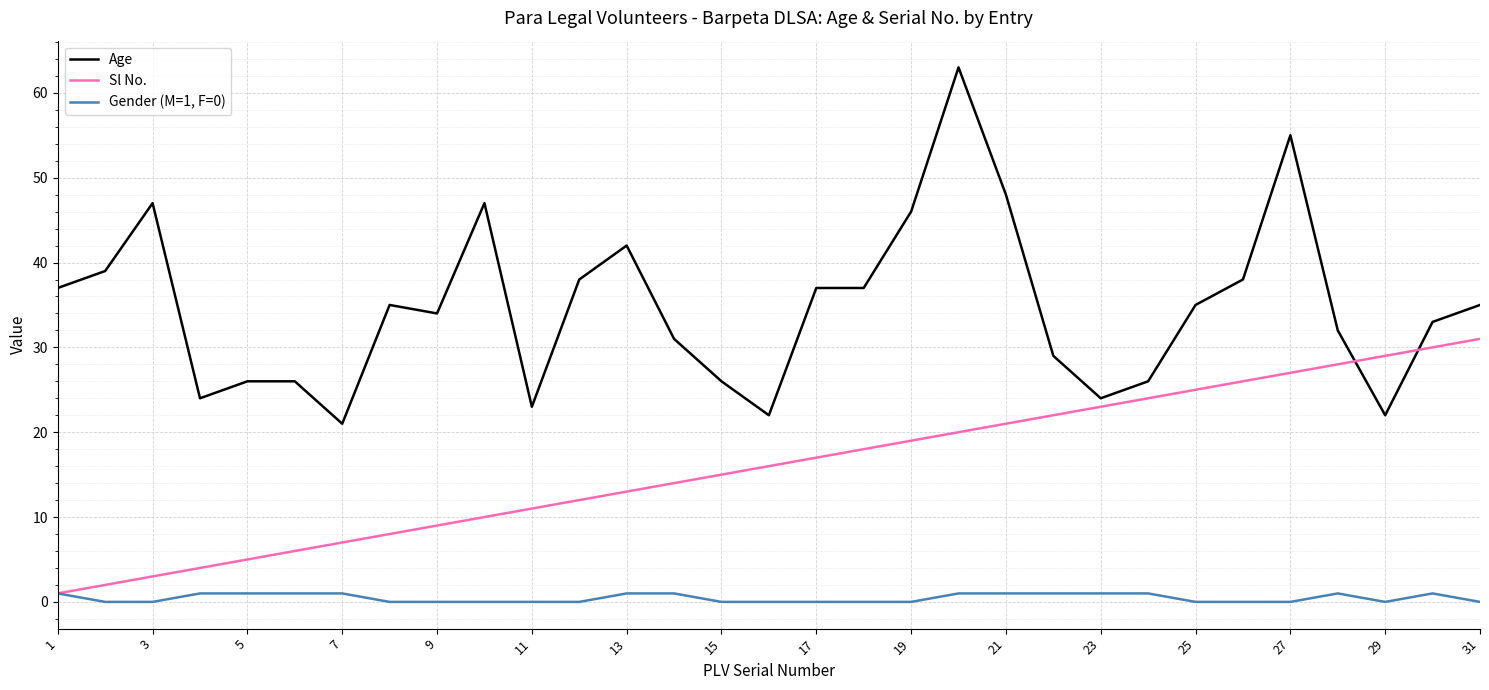

What is the greatest value displayed?

63